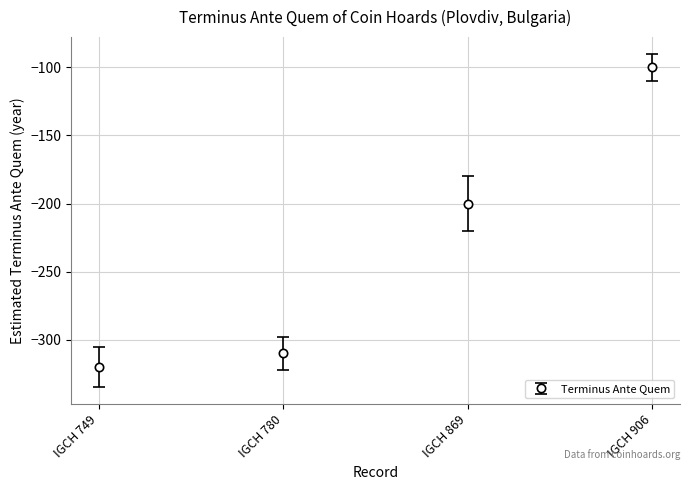

Reading left to right, what are all the values shown in this chart?

-320	-310	-200	-100